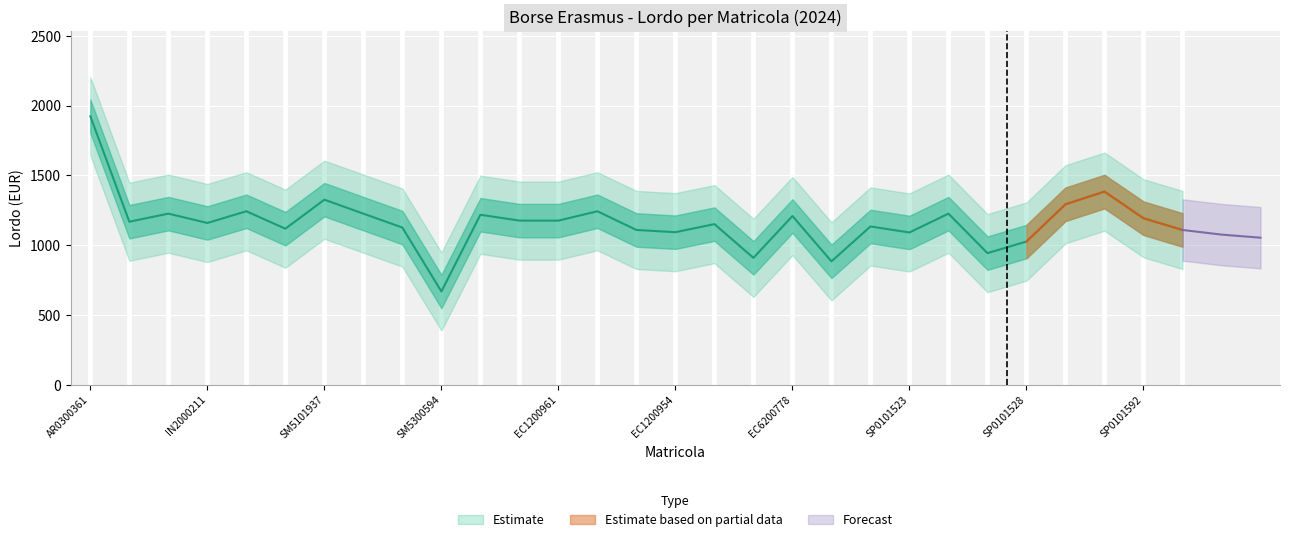

What position from the left is SP0101592?

28